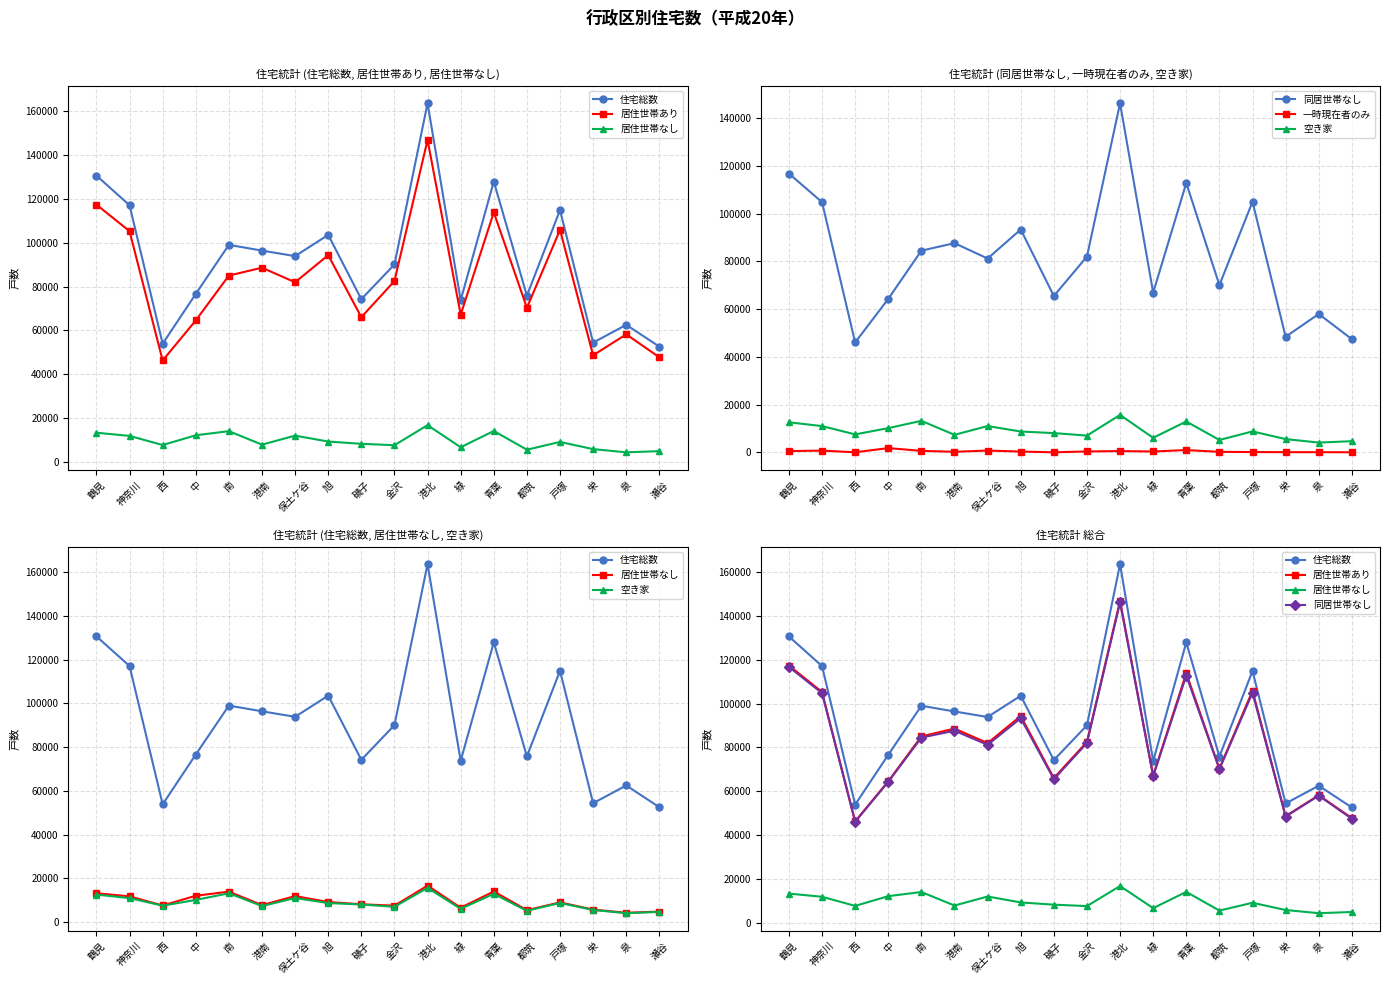

What are all the series names shown in the legend?

住宅総数, 居住世帯あり, 居住世帯なし, 同居世帯なし, 一時現在者のみ, 空き家